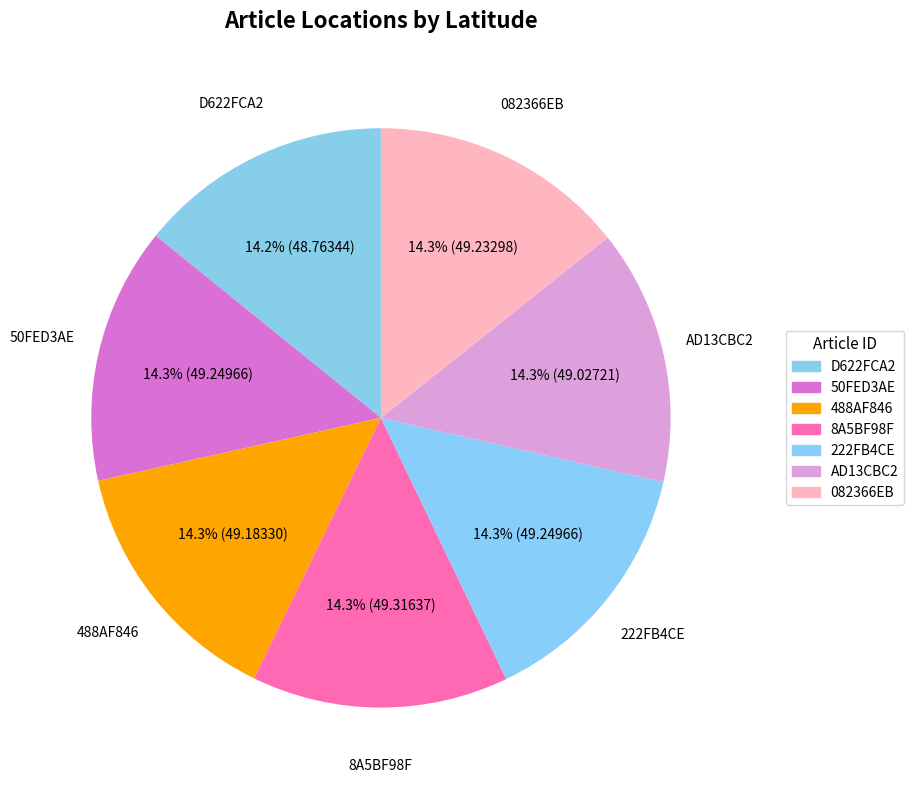

Does 222FB4CE represent more than half of the total?

No